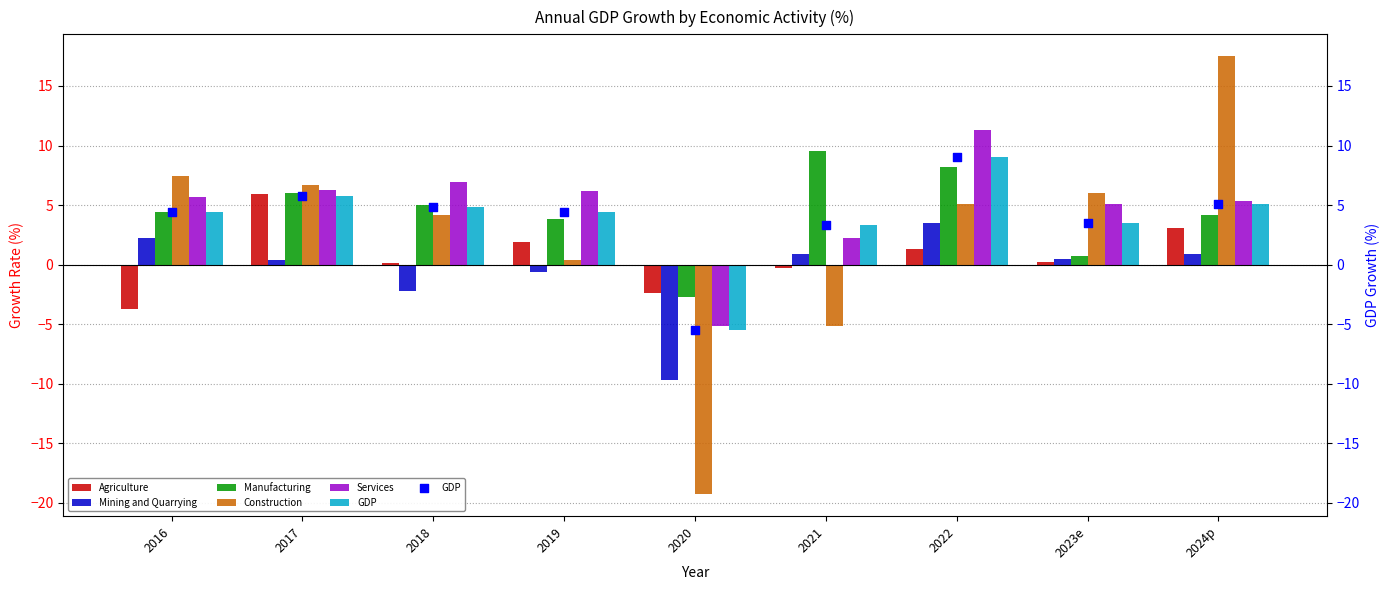

Which series has the widest spread of Y values?

Construction